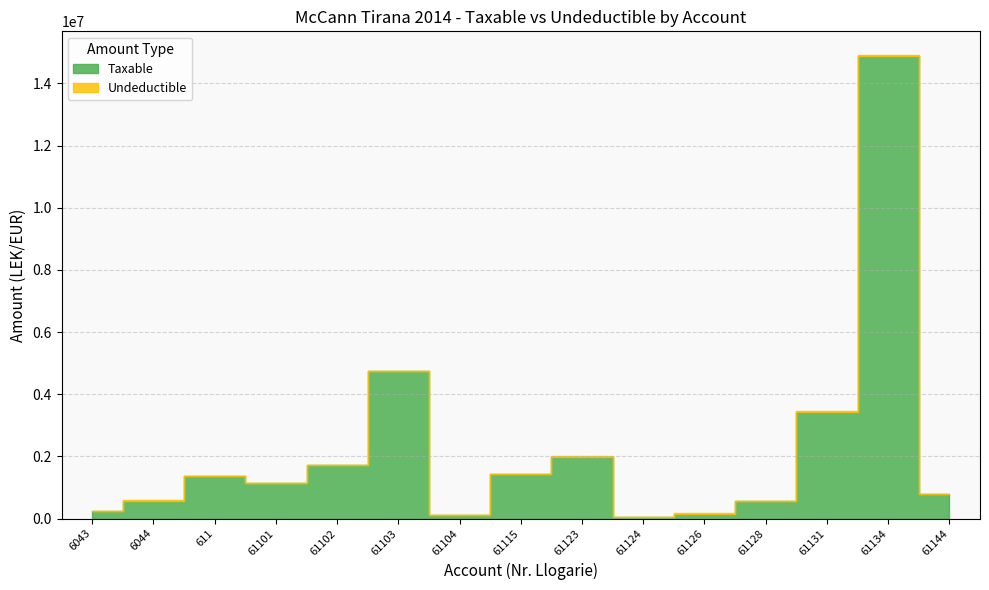

What position from the right is 61128?

4